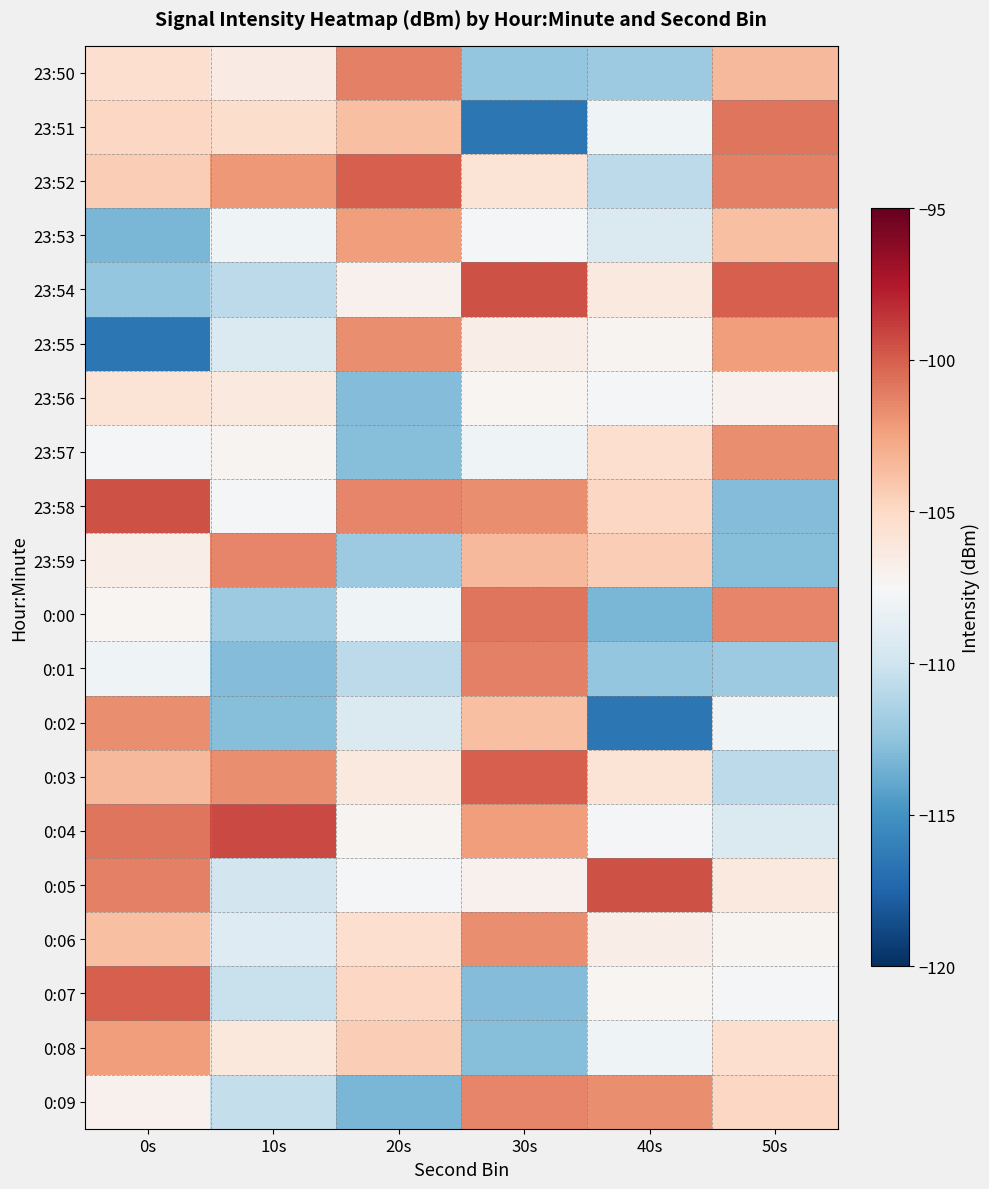

At 40s, list the series in order from smallest to largest.

0:02, 0:00, 0:01, 23:50, 23:52, 23:53, 23:51, 0:08, 23:56, 0:04, 0:07, 23:55, 0:06, 23:54, 0:03, 23:57, 23:58, 23:59, 0:09, 0:05